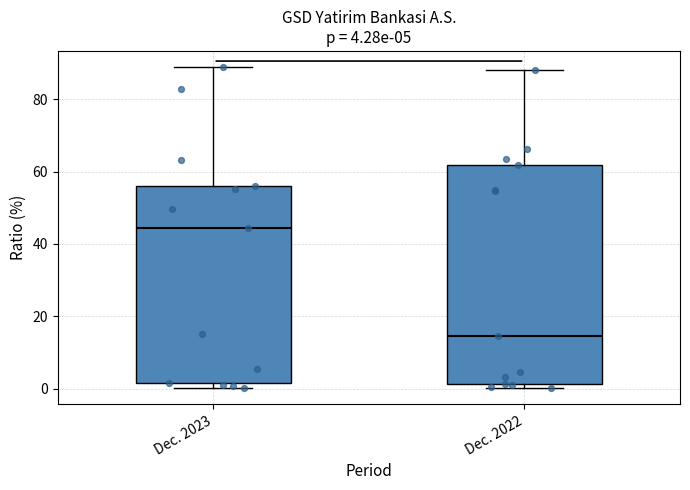

Which box's median line is the lowest?

Dec. 2022